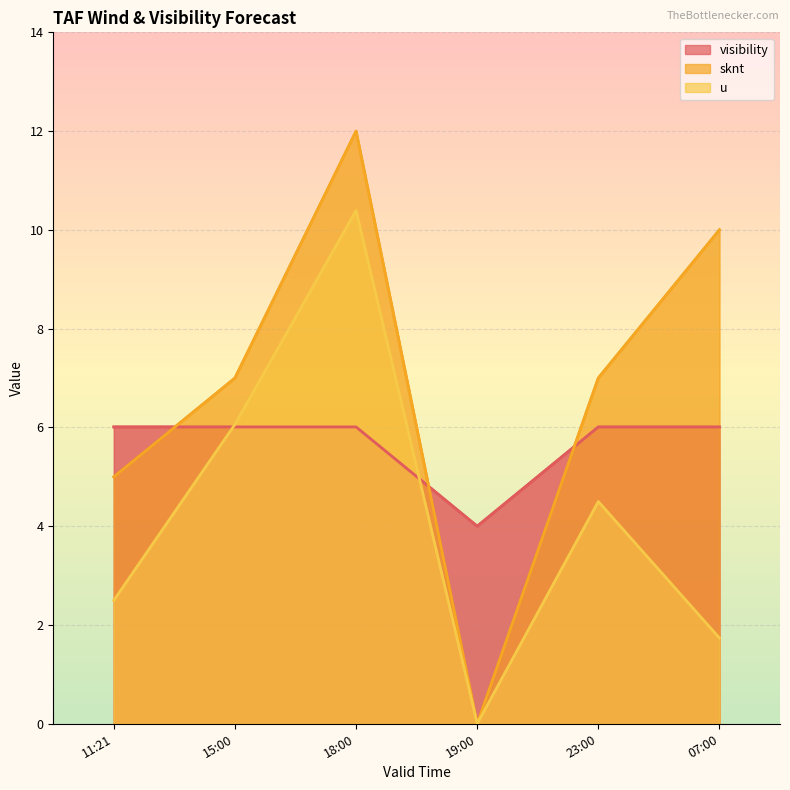

What is the spread (max minus min) of values at 11:21?

3.5